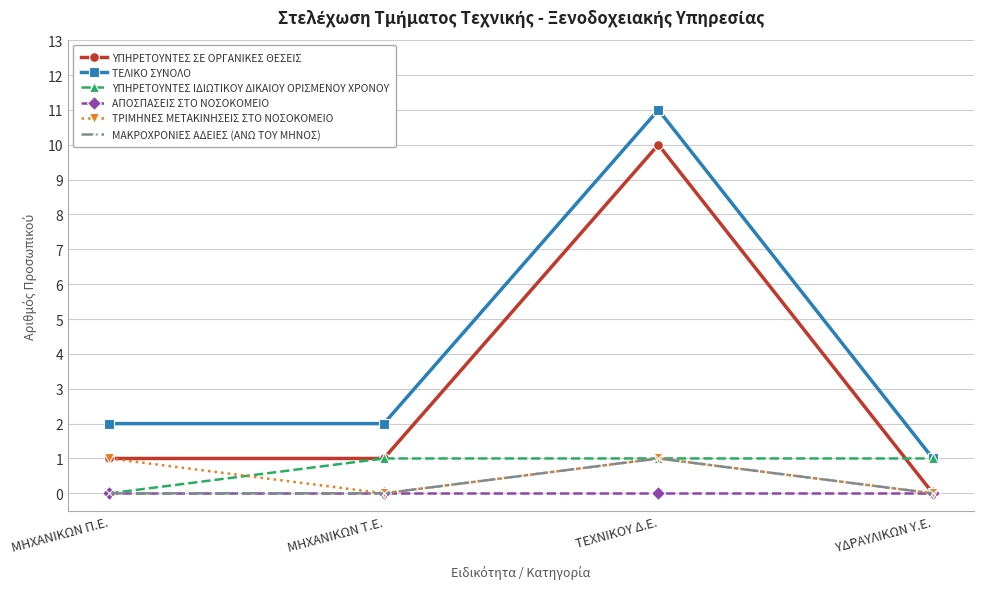

What is the sum of the ΥΠΗΡΕΤΟΥΝΤΕΣ ΣΕ ΟΡΓΑΝΙΚΕΣ ΘΕΣΕΙΣ values at ΜΗΧΑΝΙΚΩΝ Π.Ε. and ΤΕΧΝΙΚΟΥ Δ.Ε.?

11